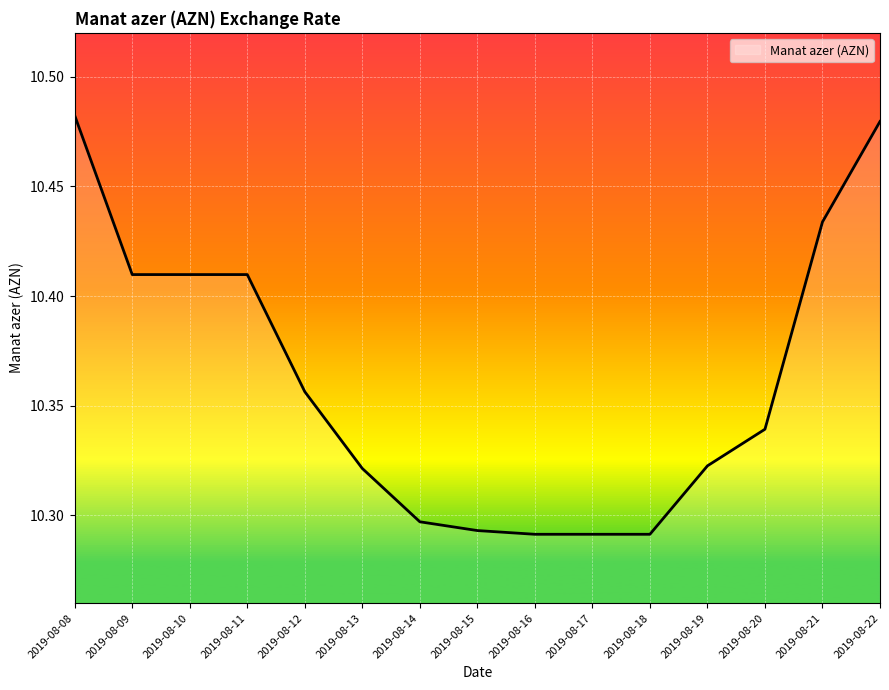

Is it true that the value at 2019-08-10 is 17.6?

False